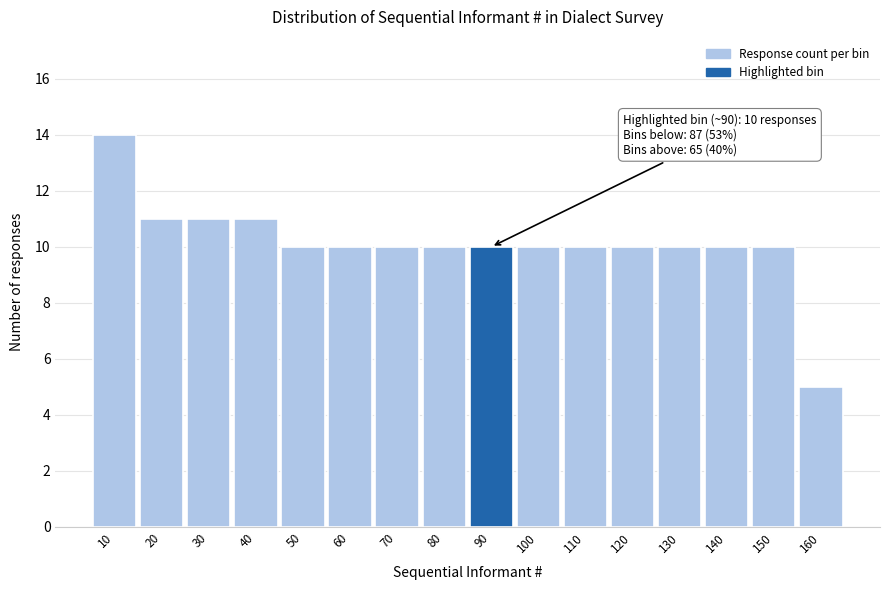

Over which range of the x-axis is the bar tallest?

5 to 15